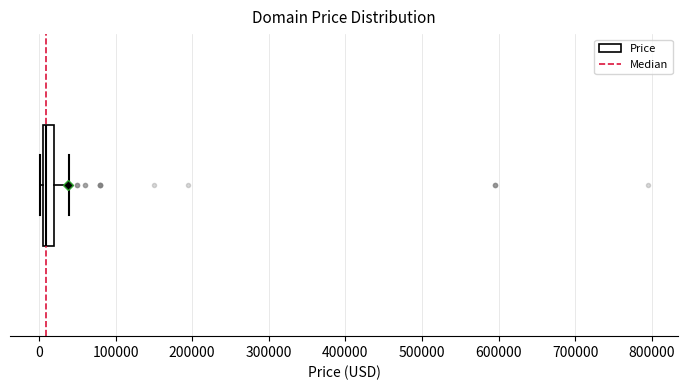

Transcribe this box plot: give where the median line is, the range the box spans, and where the two whiskers end, as read against the x-axis. The values are not printed on the chart, so give them approximately, as read against the axis.

median 10000, box 0 to 20000, whiskers 0 to 40000